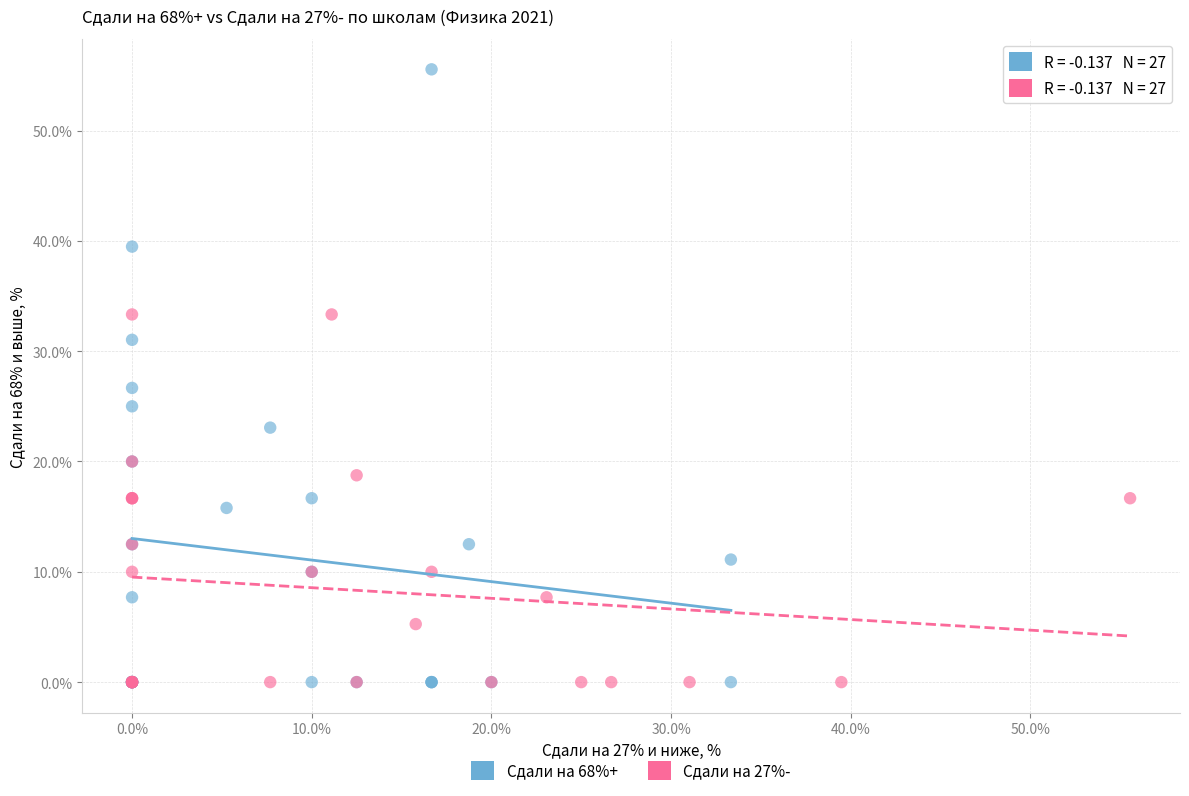

Which series contains the highest Y value?

Сдали на 68%+